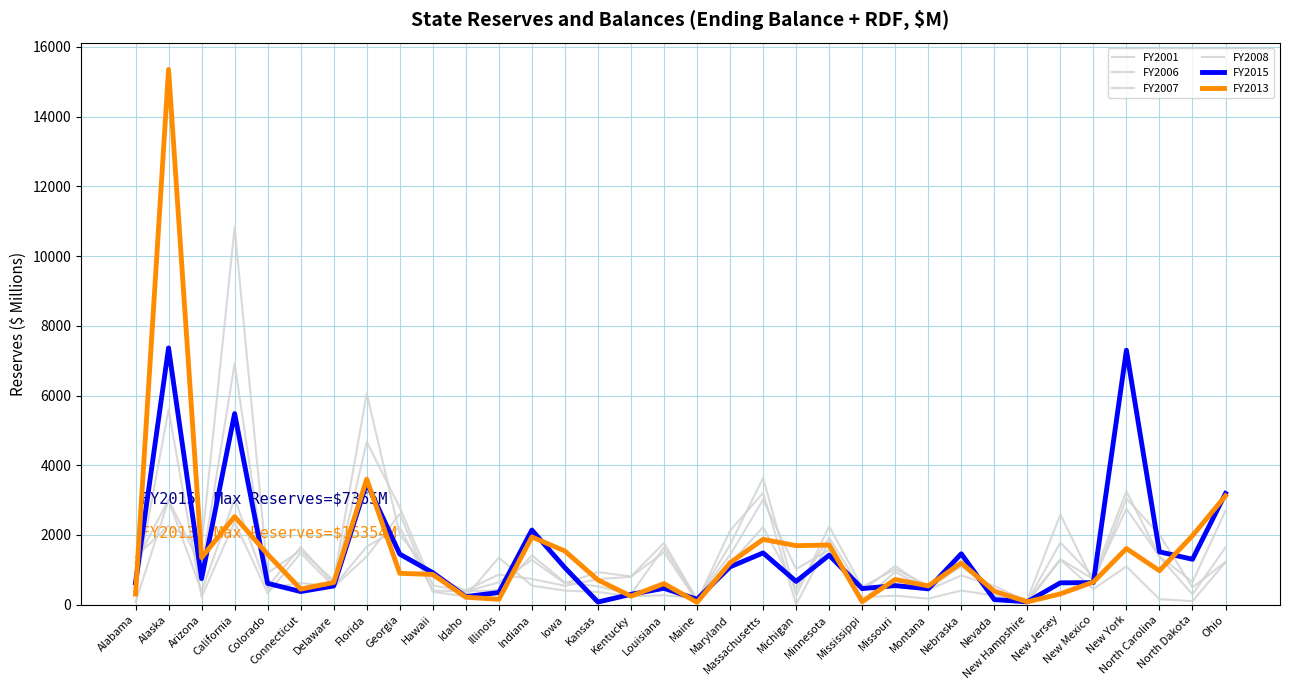

Is this an area chart (filled region under the line)?

No